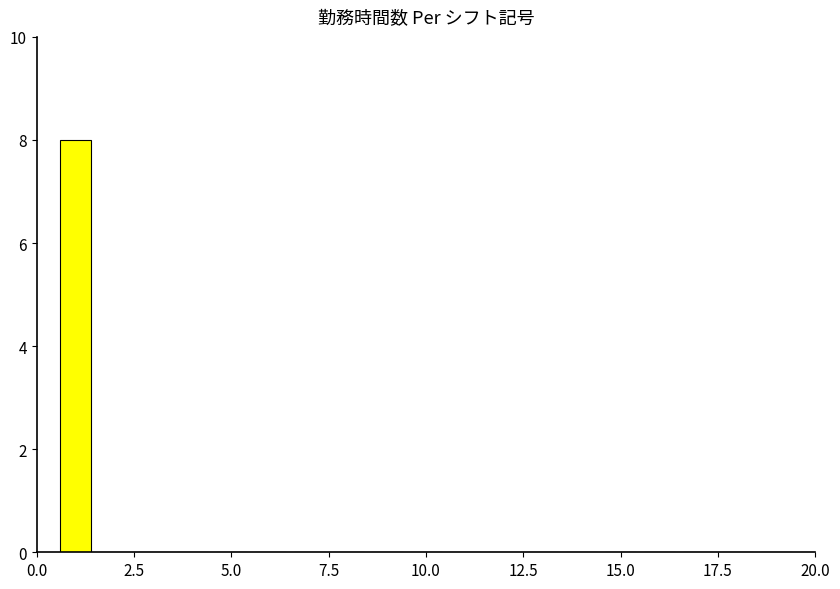

What is the sum of all values?

8